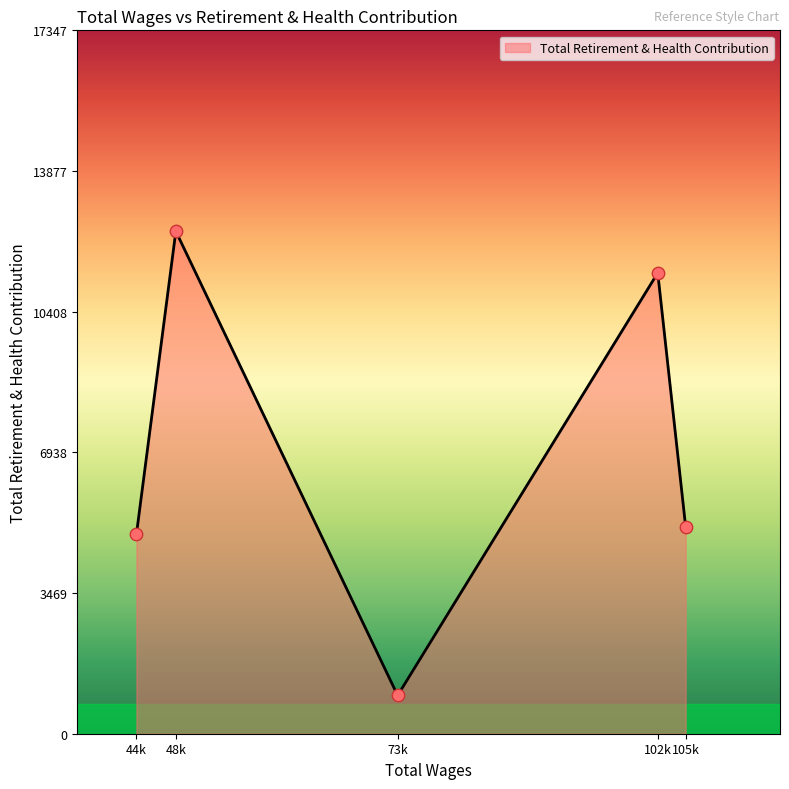

Approximately how many times larger is the value at 48k compared to 105k?

2.4